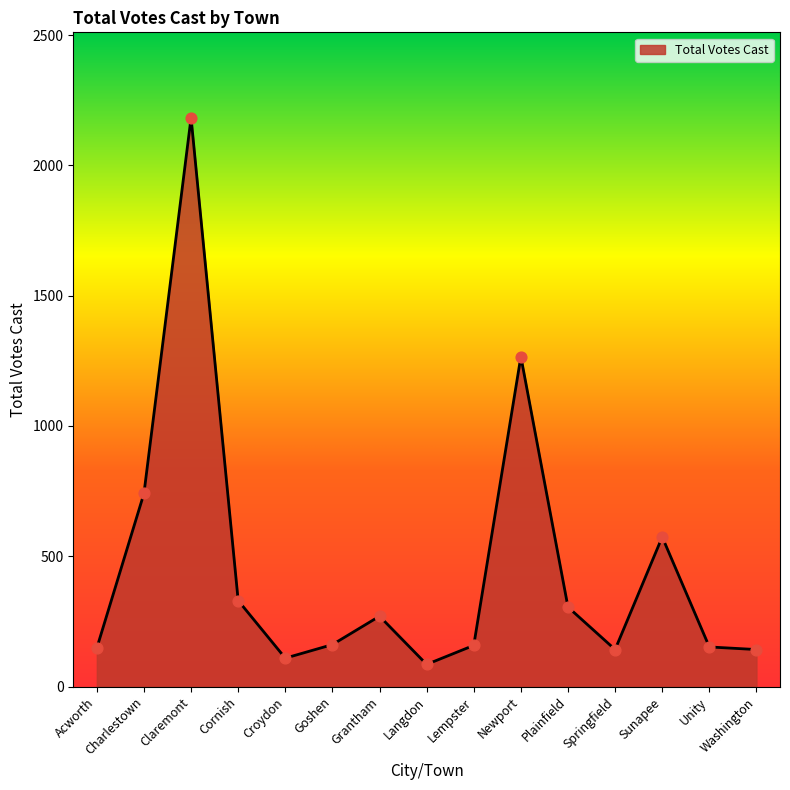

Approximately how many times larger is the value at Sunapee compared to Grantham?

2.1